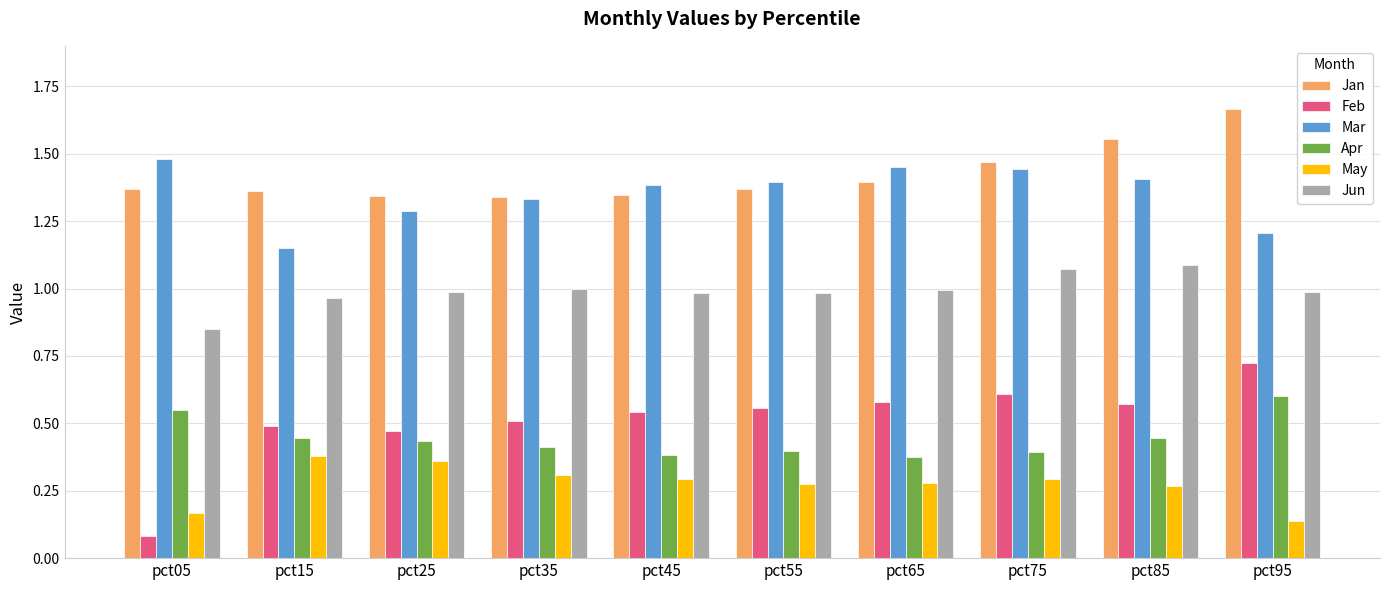

What is the total value across all series at pct65?

5.1